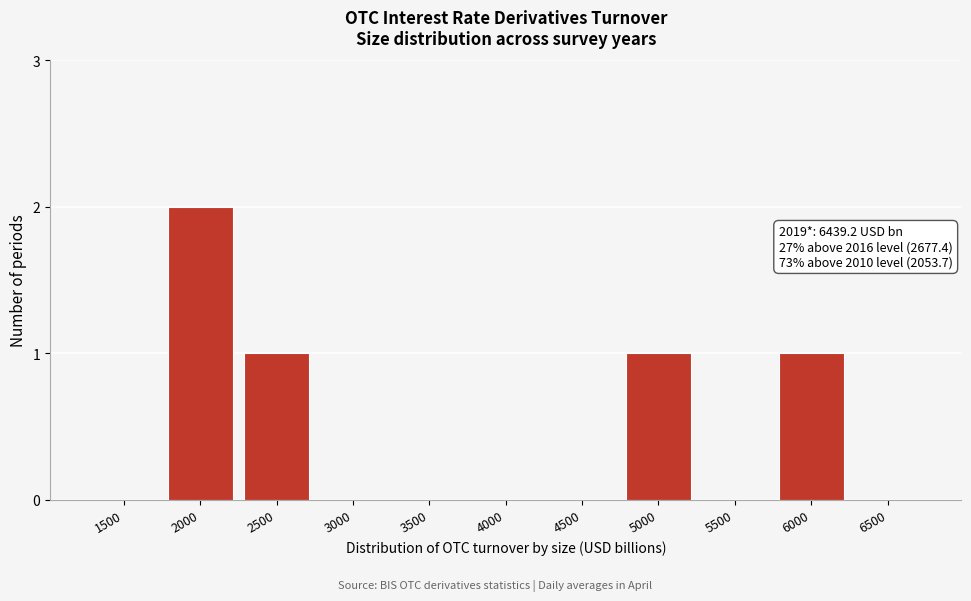

Reading right to left, what are all the values shown in this chart?

6500=0	6000=1	5500=0	5000=1	4500=0	4000=0	3500=0	3000=0	2500=1	2000=2	1500=0